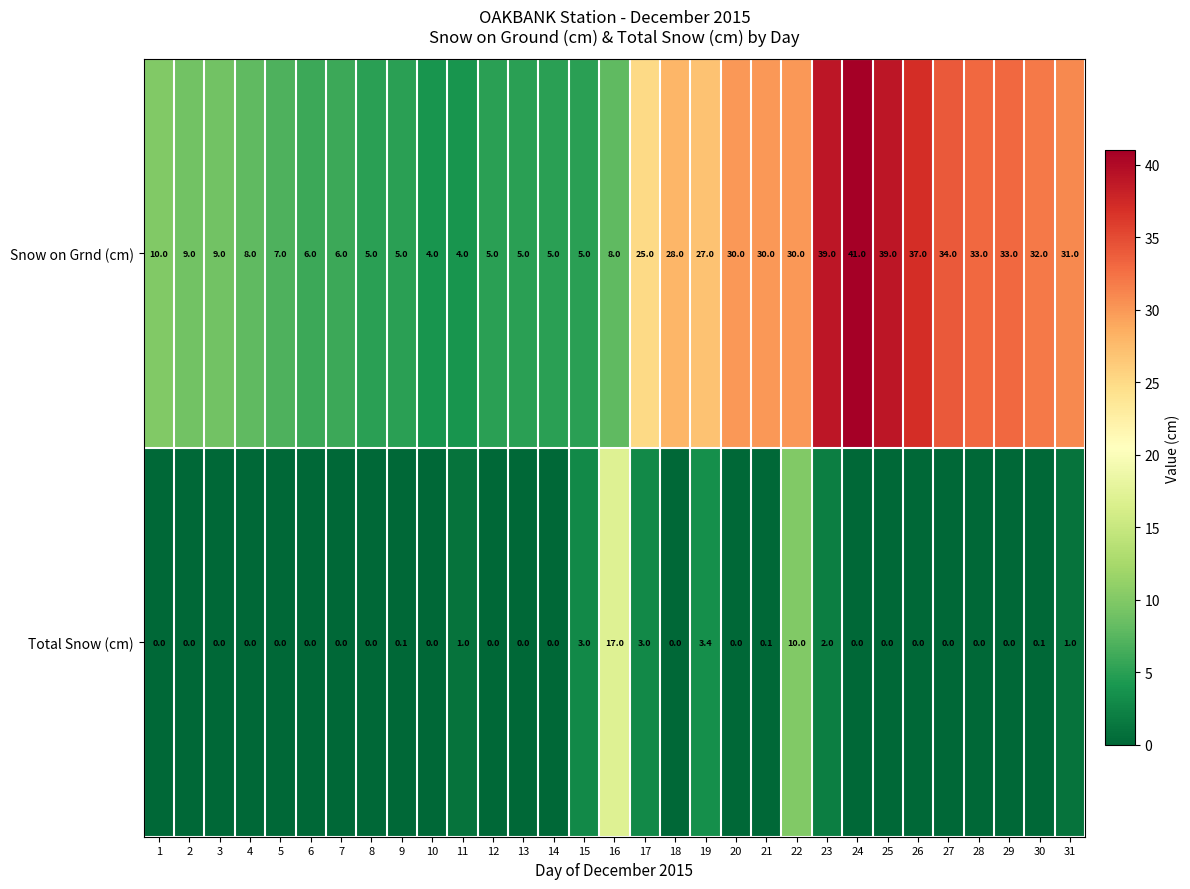

Rank the series at 26 from highest to lowest value.

Snow on Grnd (cm), Total Snow (cm)